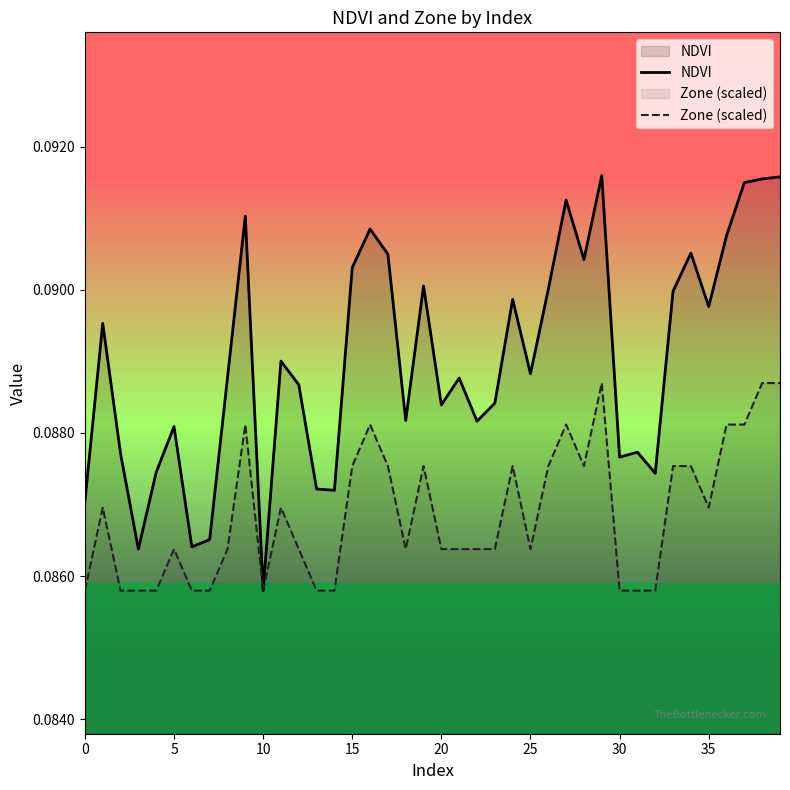

At 20, list the series in order from smallest to largest.

Zone (scaled), NDVI